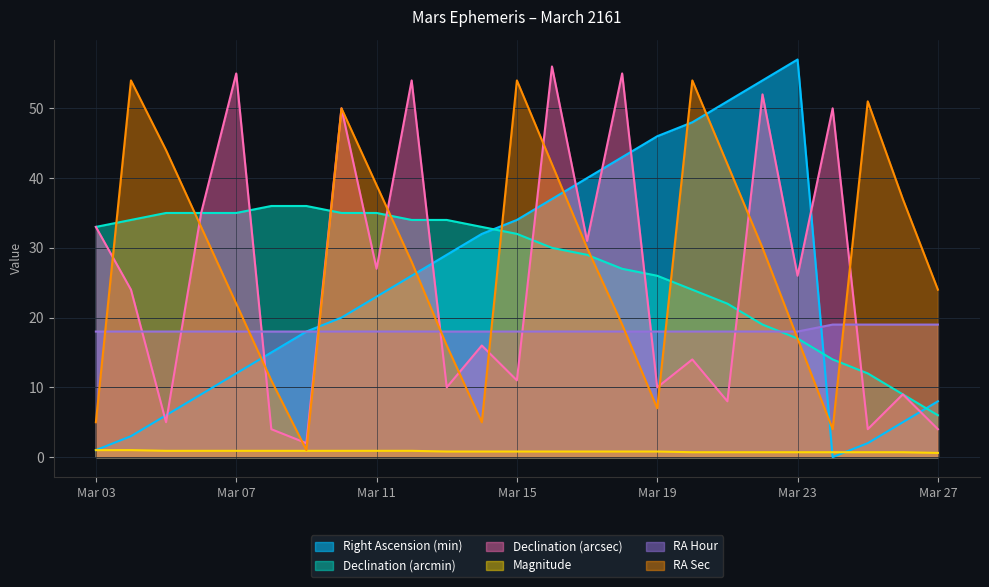

What is the difference between the maximum and minimum values in the Right Ascension (min) series?

57.0